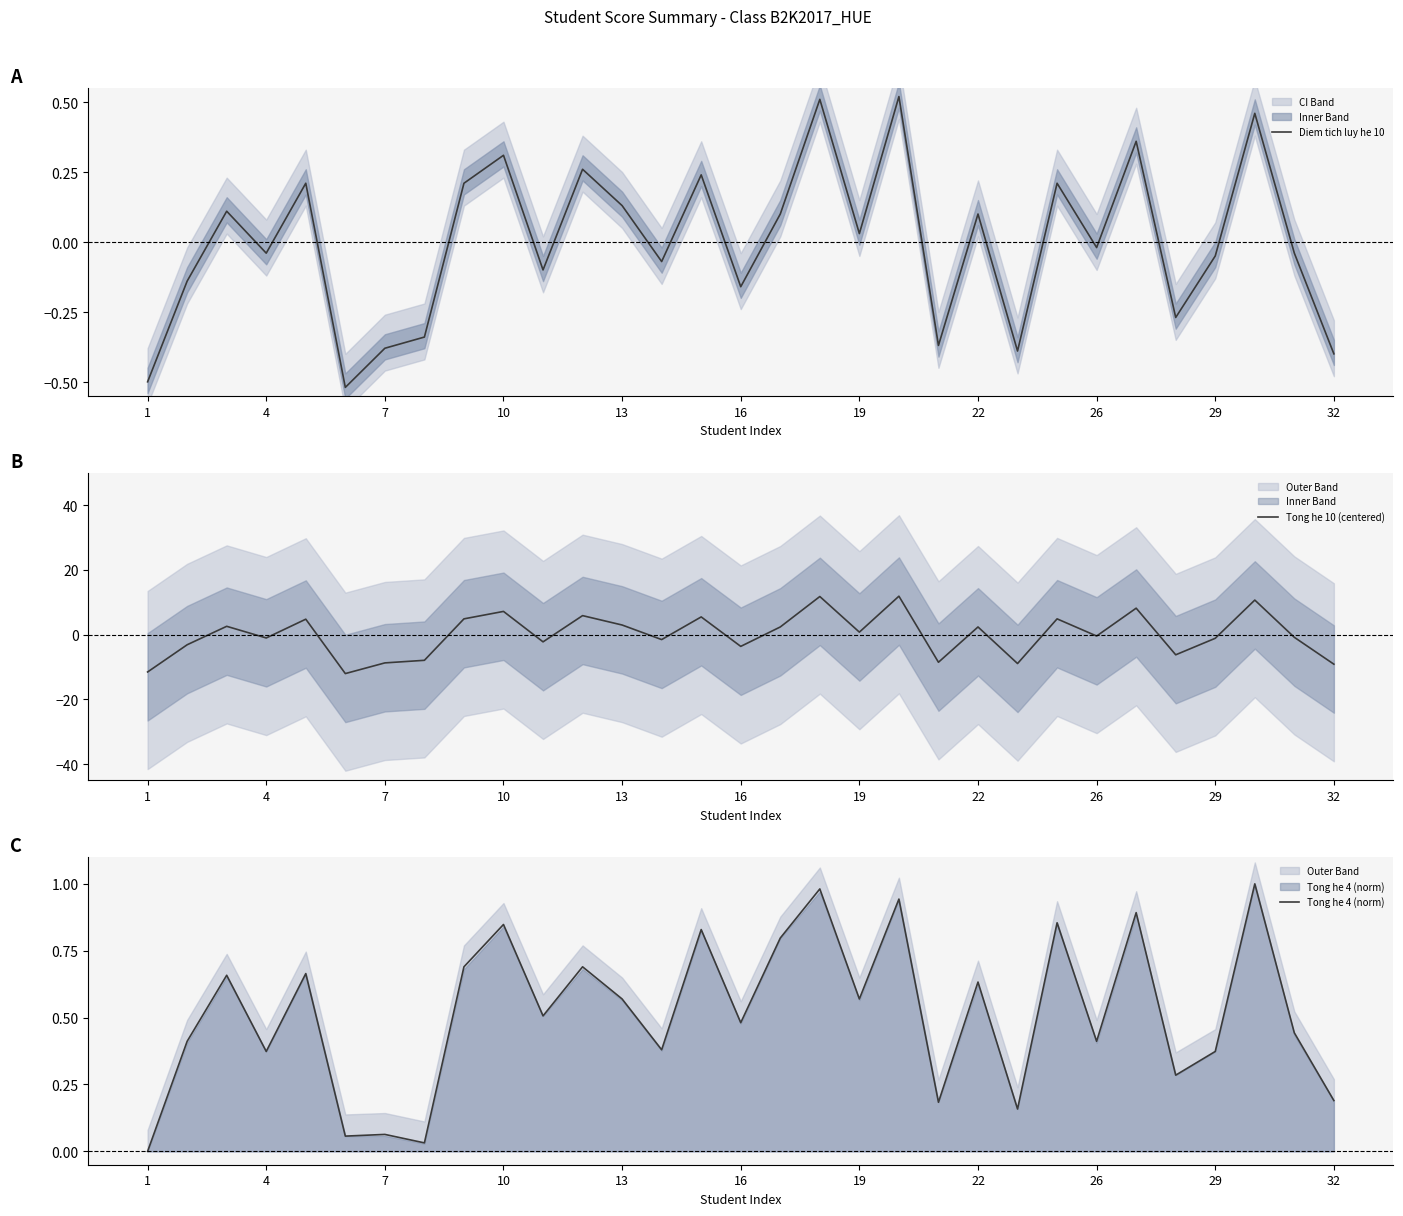

True or false: Tong he 4 (norm) and Diem tich luy he 10 intersect in this chart.

False